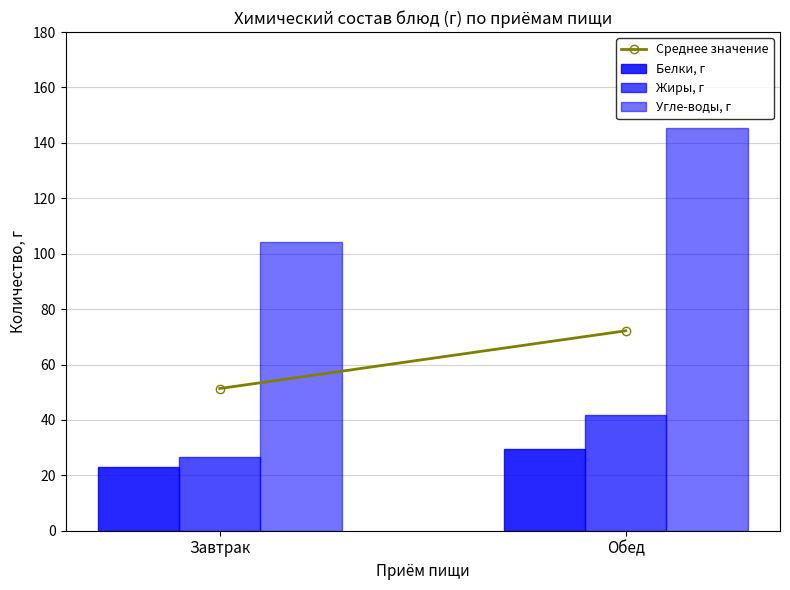

How many data points in Белки, г are above 29?

1